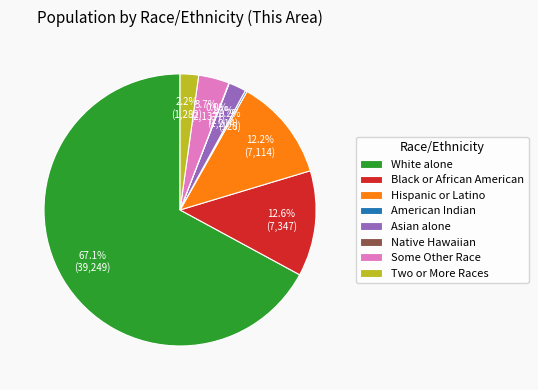

What is the largest slice in the pie chart?

White alone